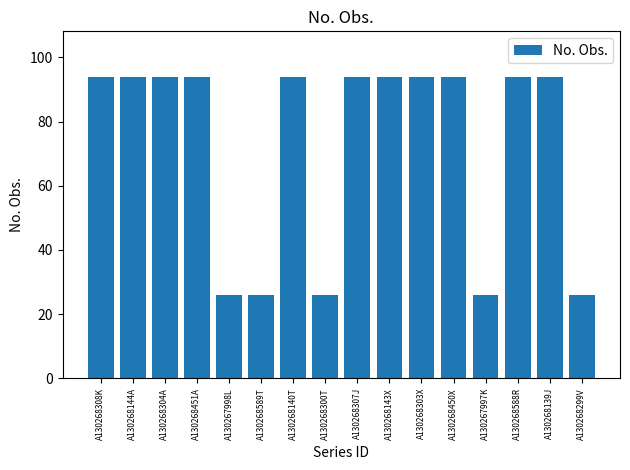

What is the difference between the values at A130268589T and A130268139J?

68